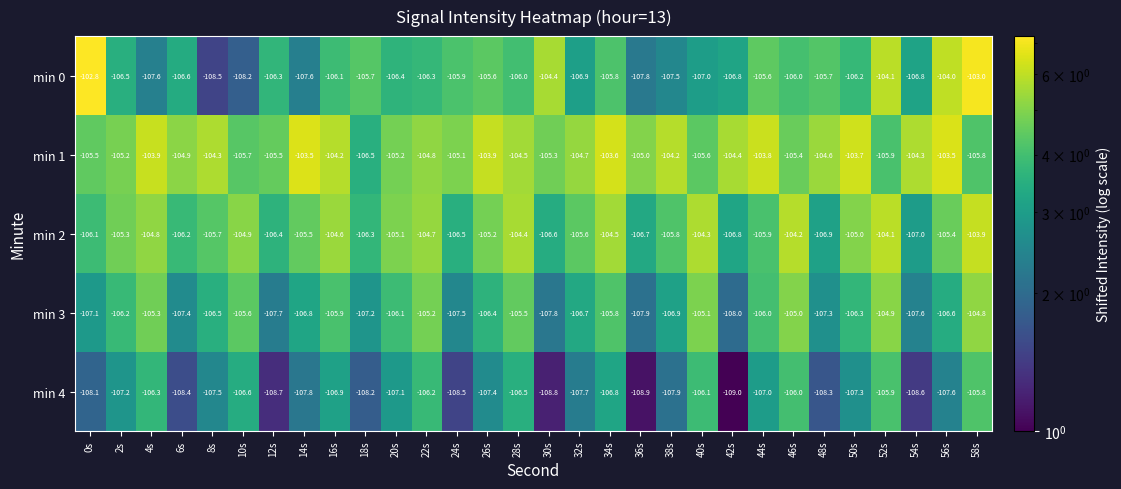

The value of min 0 at 0s is -154.6. True or false?

False